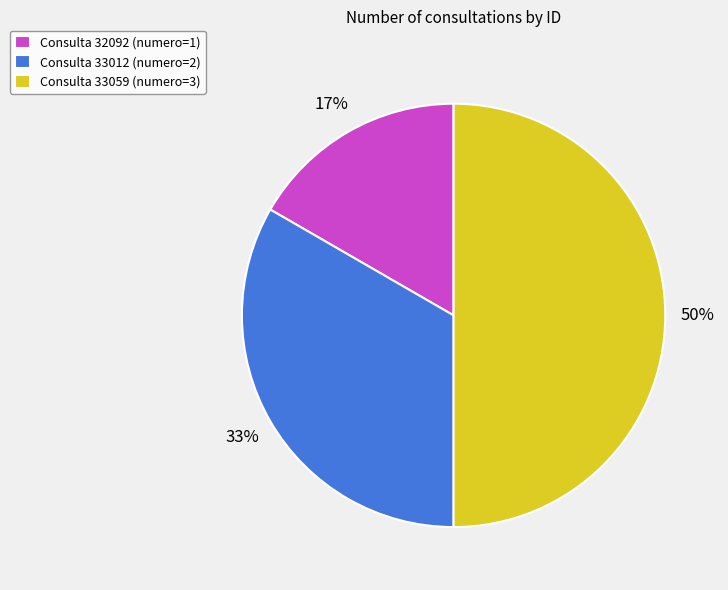

Between Consulta 32092 (numero=1) and Consulta 33059 (numero=3), which is larger?

Consulta 33059 (numero=3)